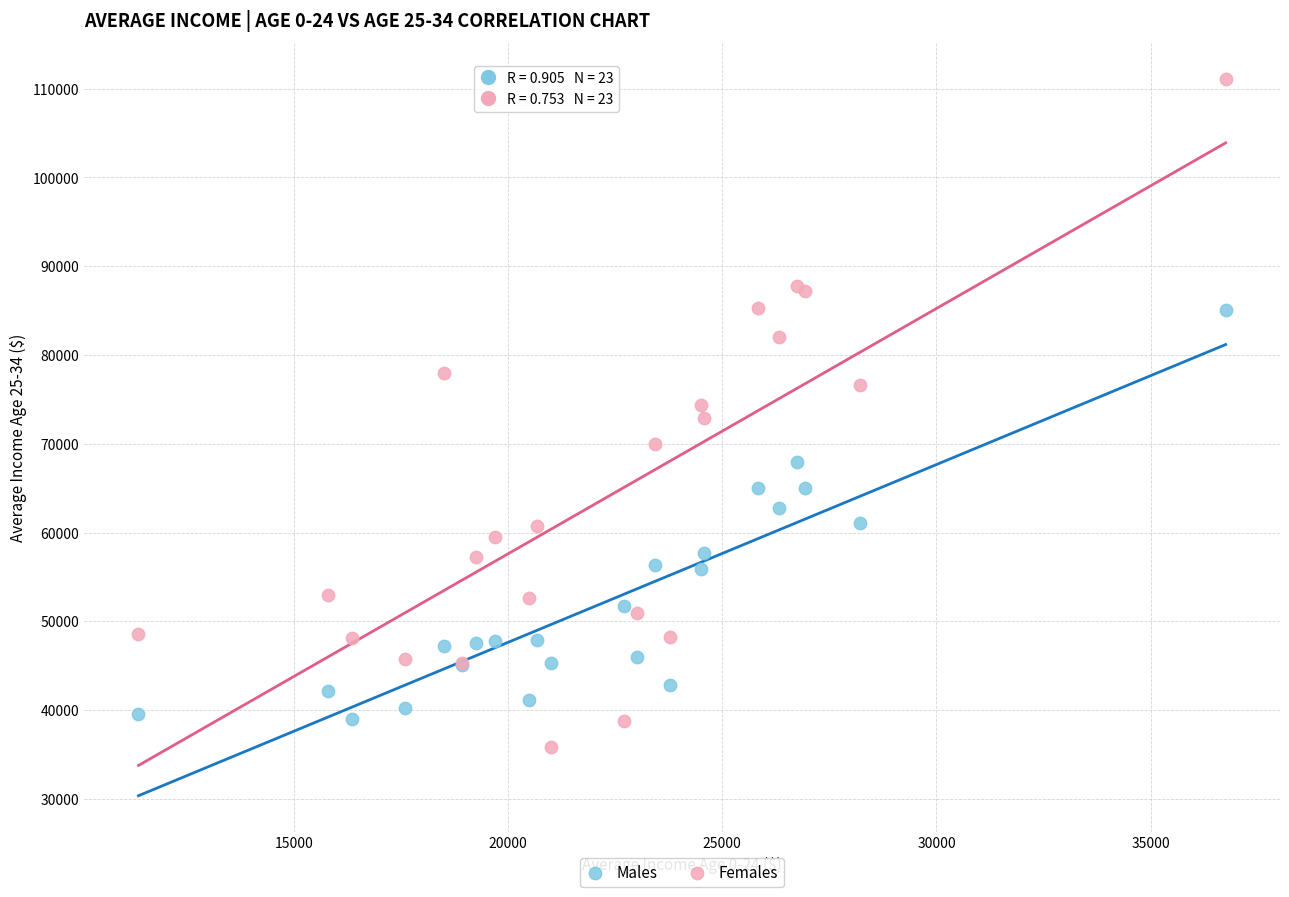

What is the X range (max minus min) for the scatter plot?

25375.0